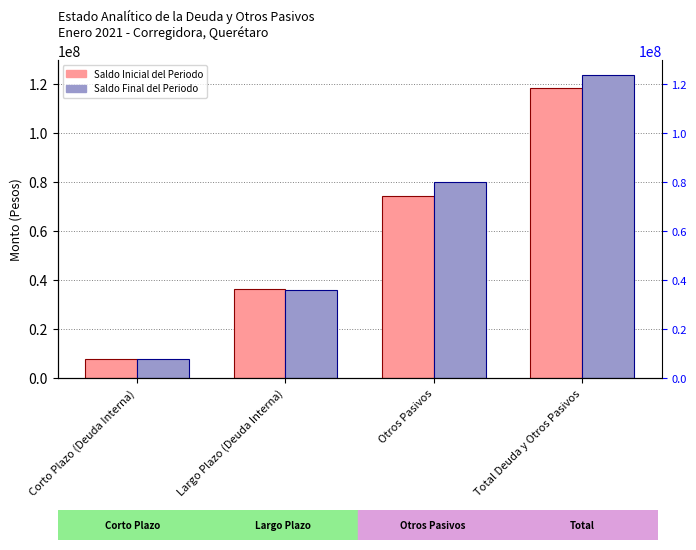

List the labels in order of Saldo Final del Periodo value, smallest first.

Corto Plazo (Deuda Interna), Largo Plazo (Deuda Interna), Otros Pasivos, Total Deuda y Otros Pasivos